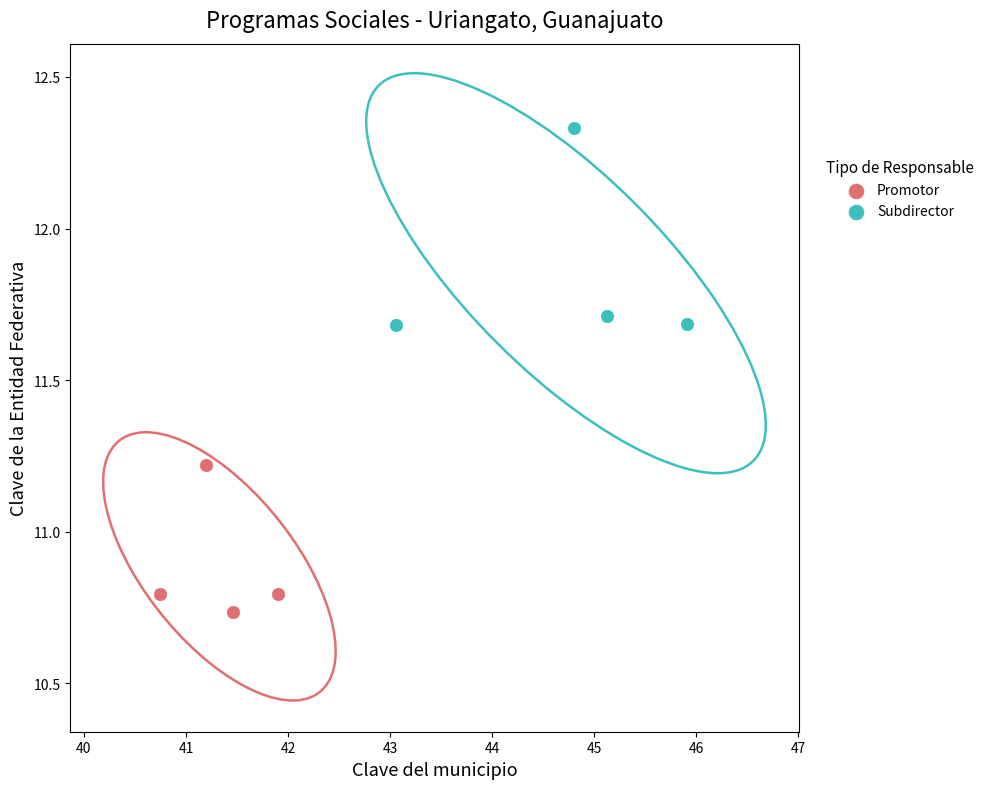

Which series contains the lowest Y value?

Promotor